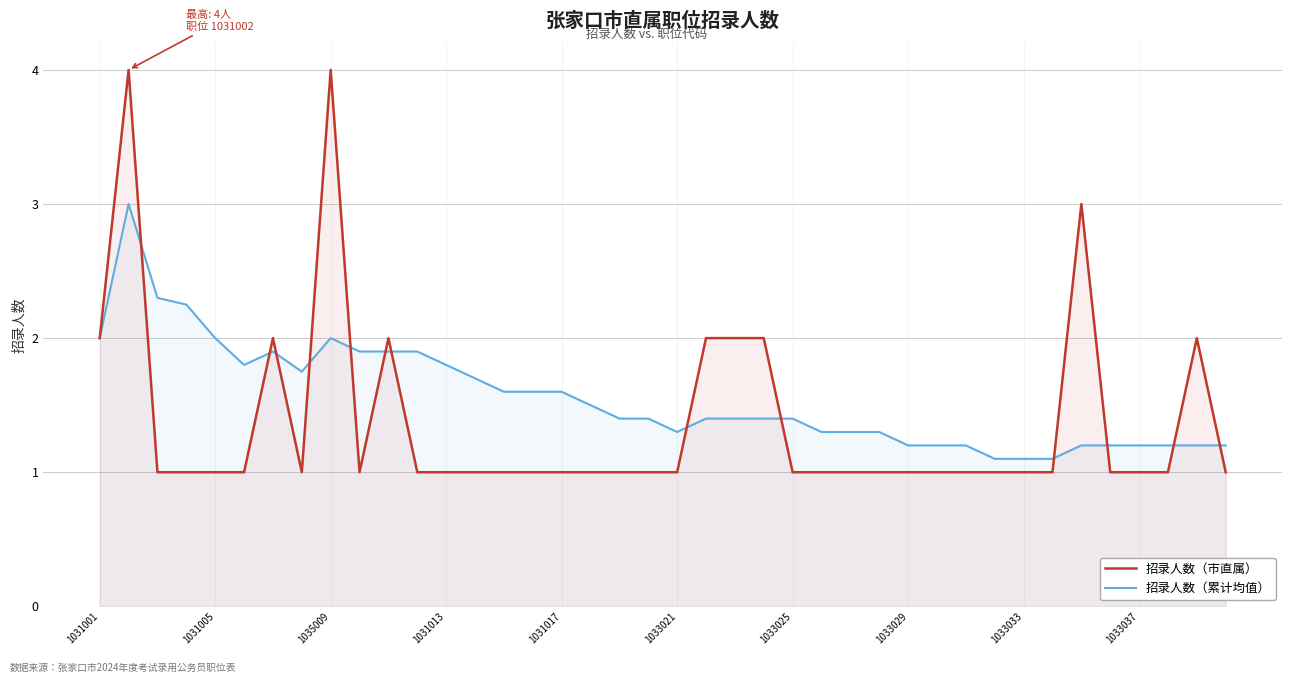

Which series has the widest spread of values?

招录人数（市直属）